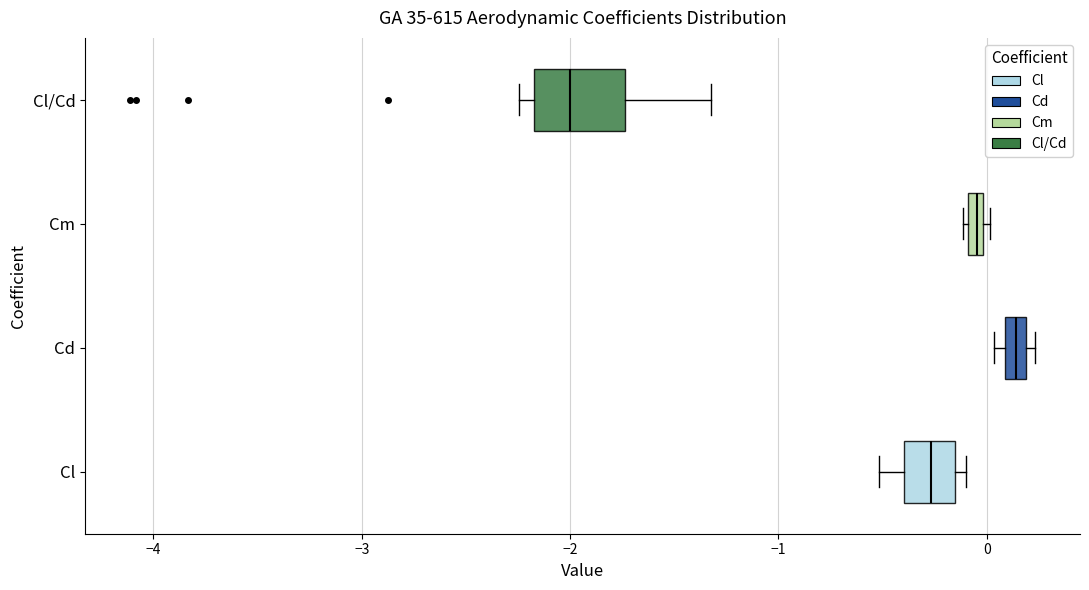

Which box has the furthest to the left median line?

Cl/Cd